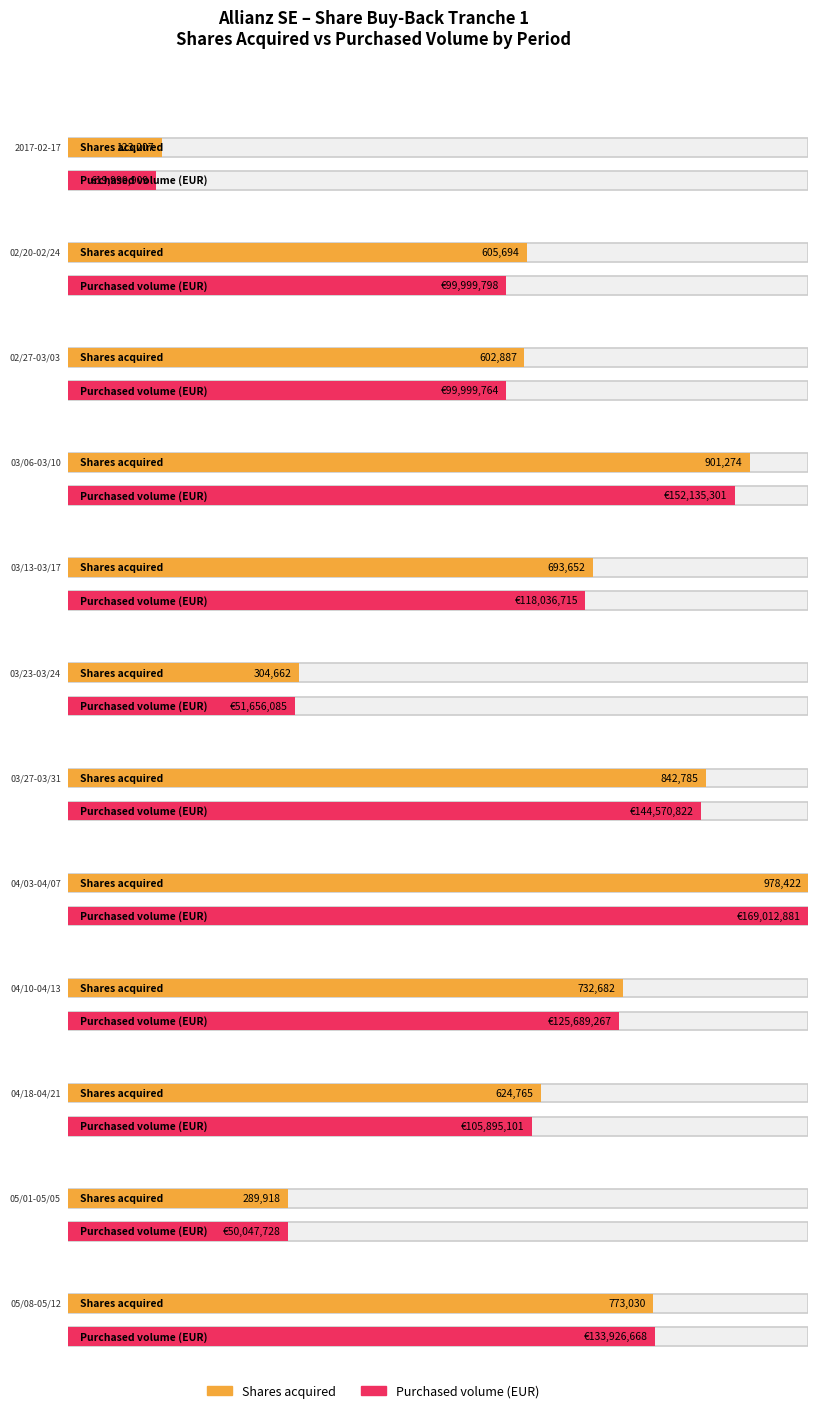

What position from the right is 02/27-03/03?

10